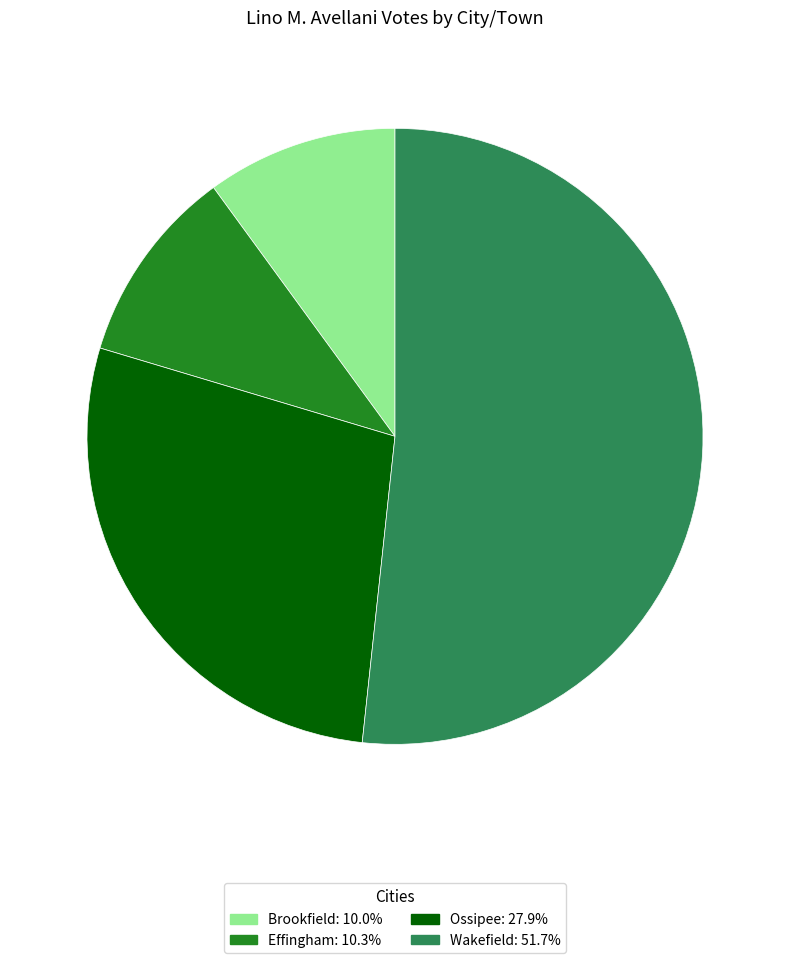

Does Wakefield: 51.7% account for over 50% of the chart?

Yes